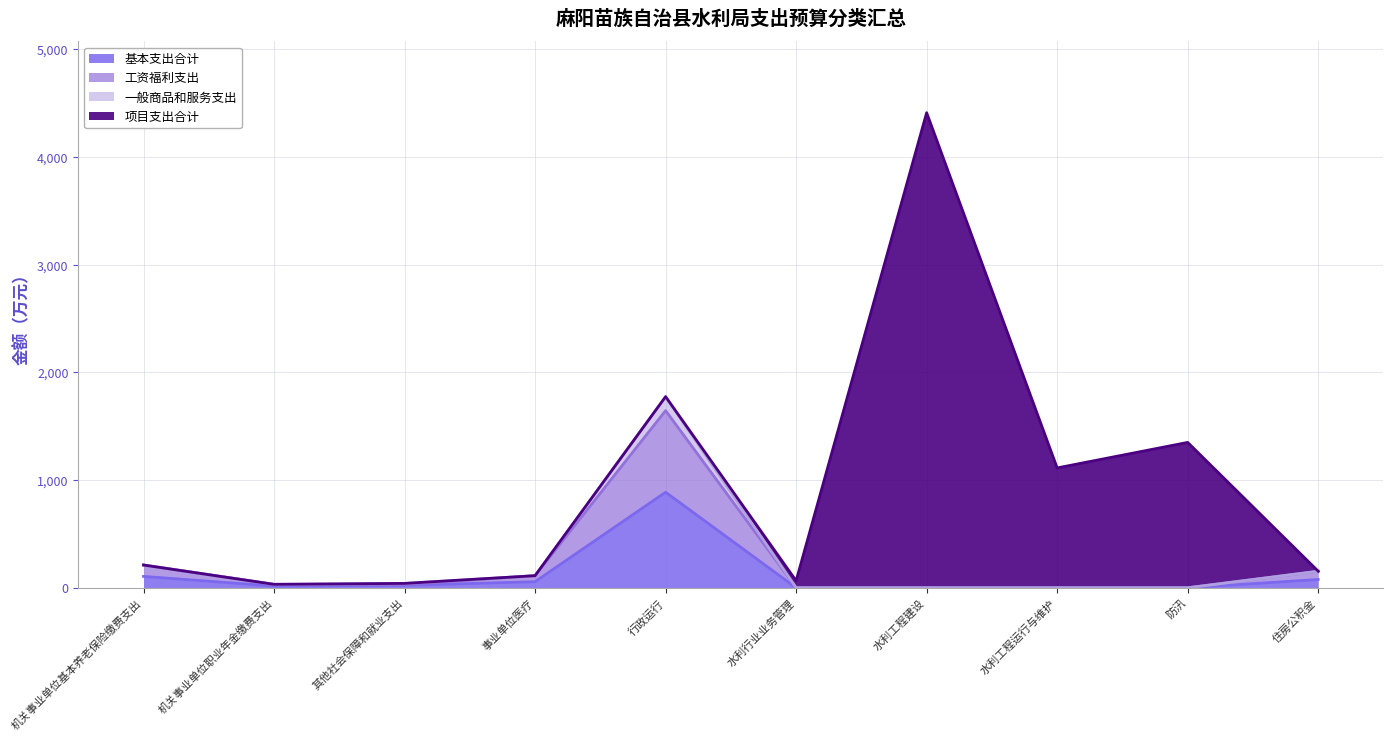

At how many categories does at least one series exceed 1465?

1